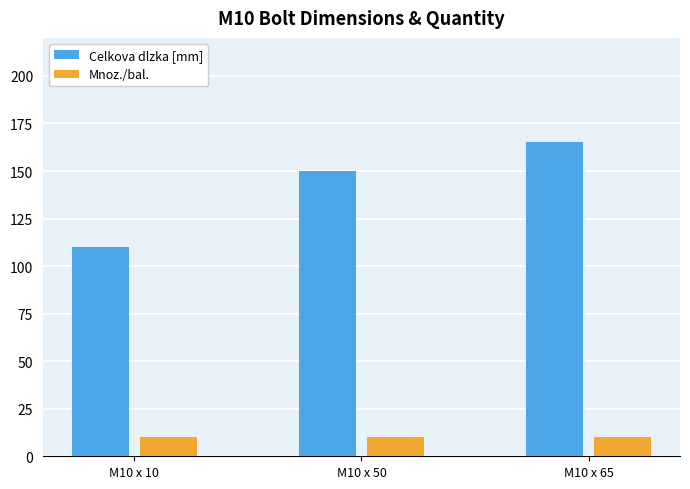

Which series has the largest total across all categories?

Celkova dlzka [mm]